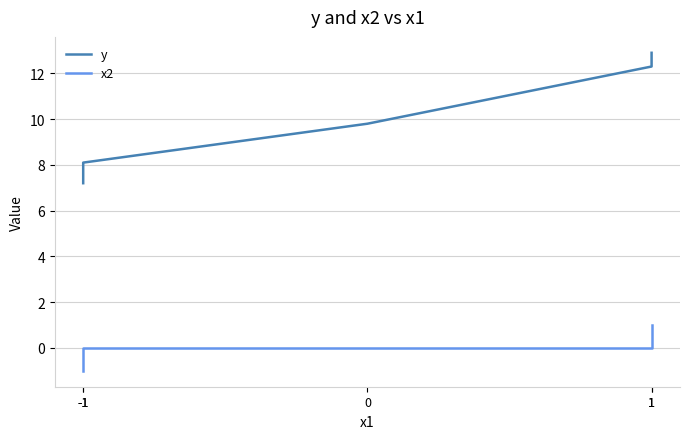

What is the total value across all series at 0?

9.8